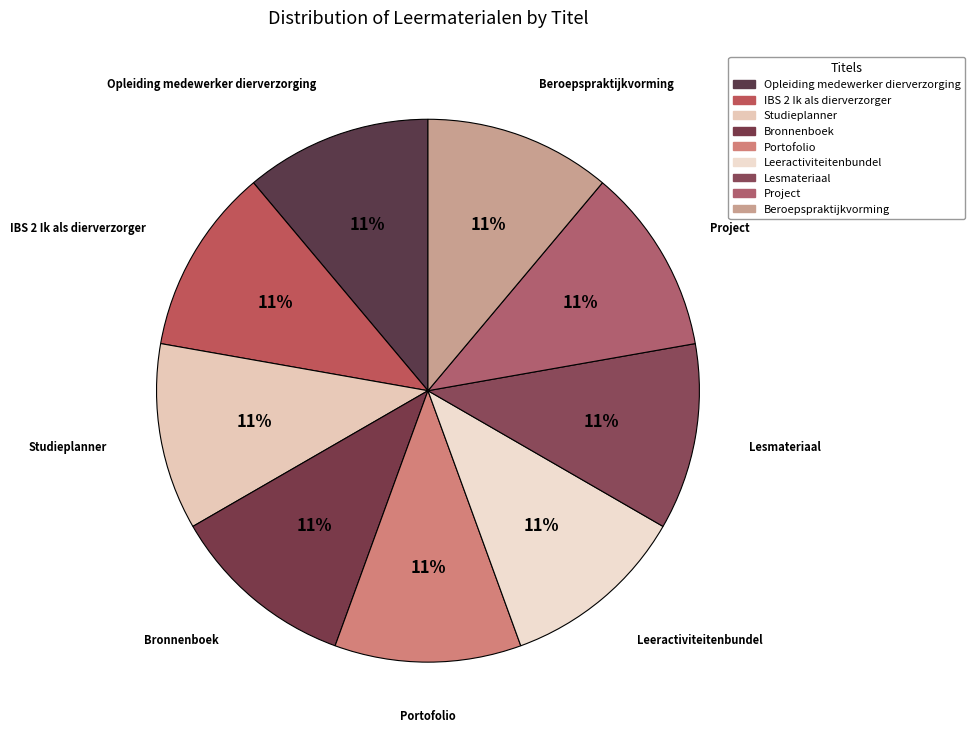

Which slice is the largest?

Beroepspraktijkvorming